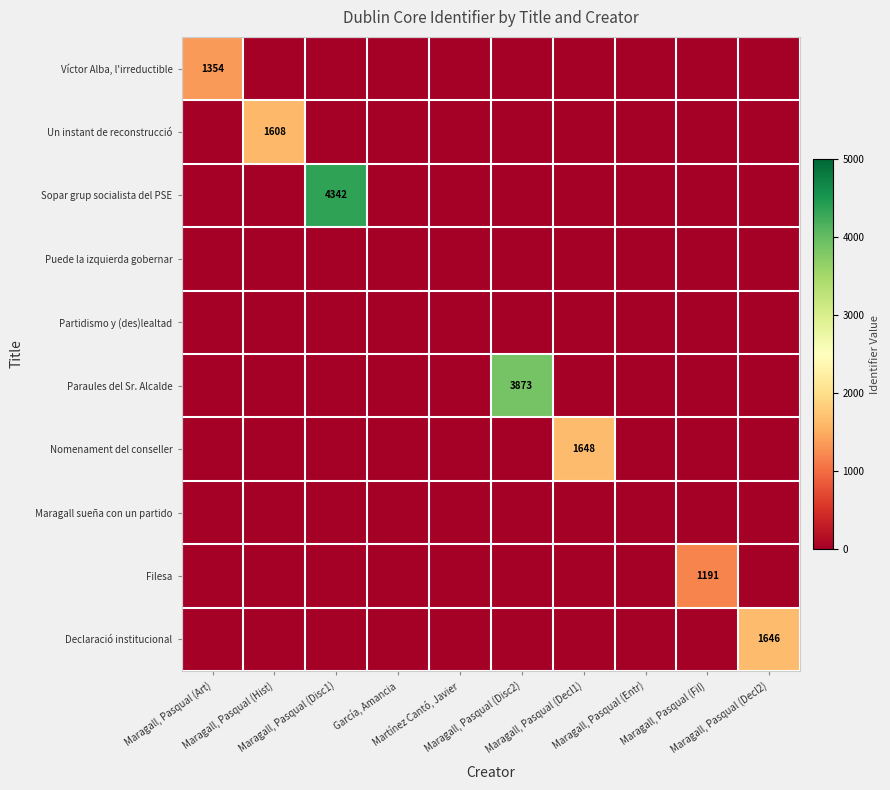

What is the sum of all Declaració institucional values?

1646